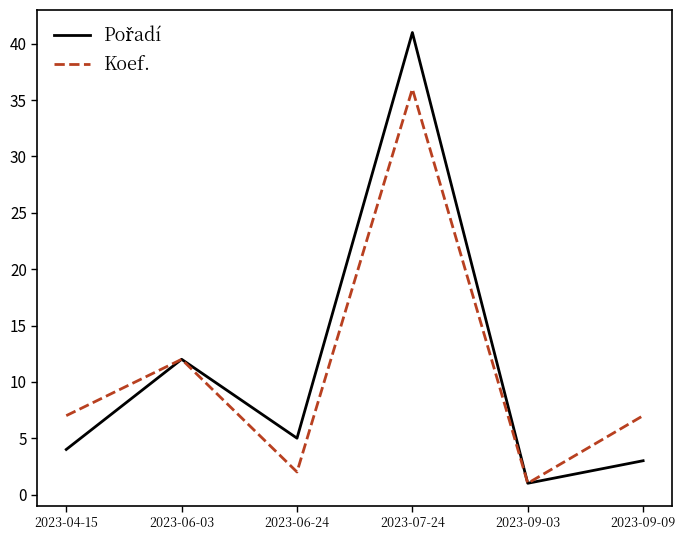

What is the spread (max minus min) of values at 2023-07-24?

5